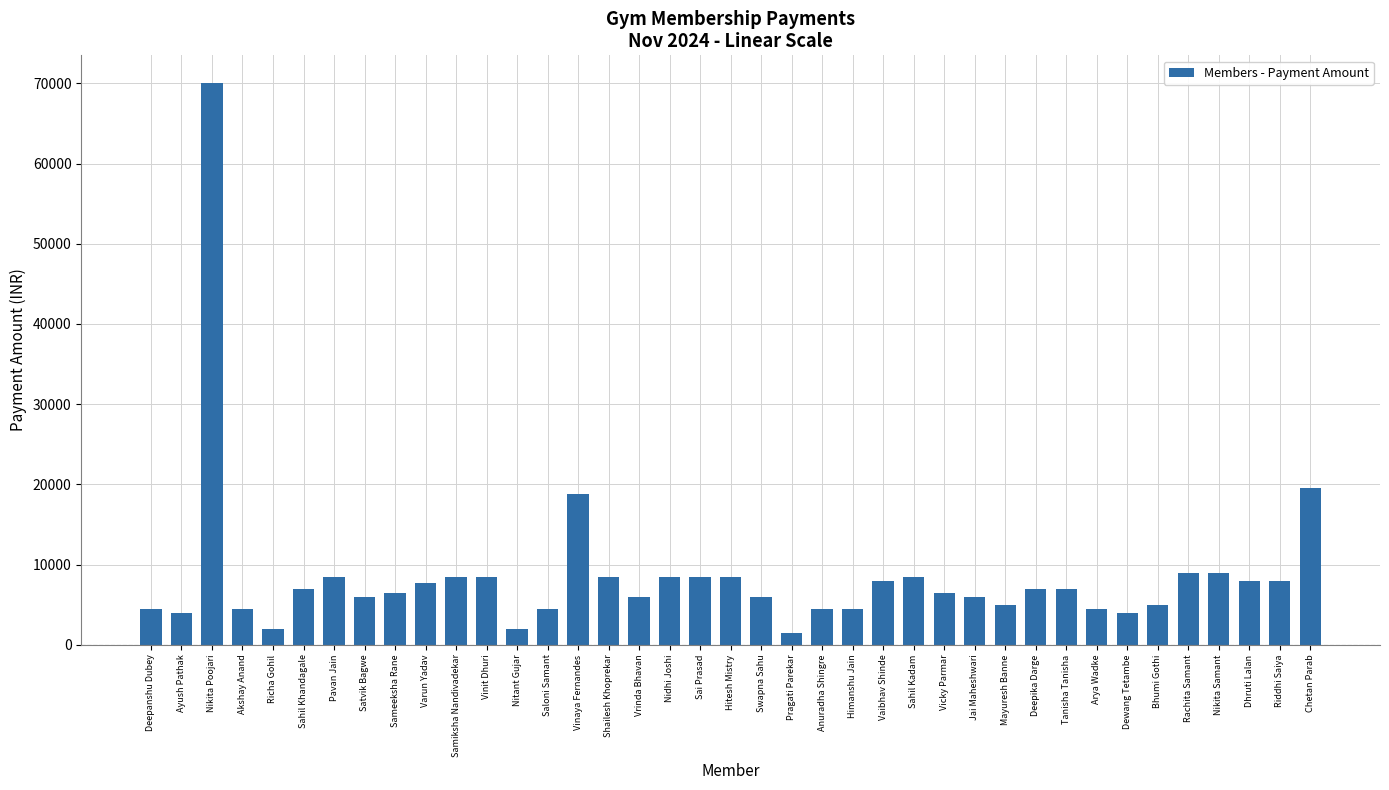

What is the sum of all values?

334450